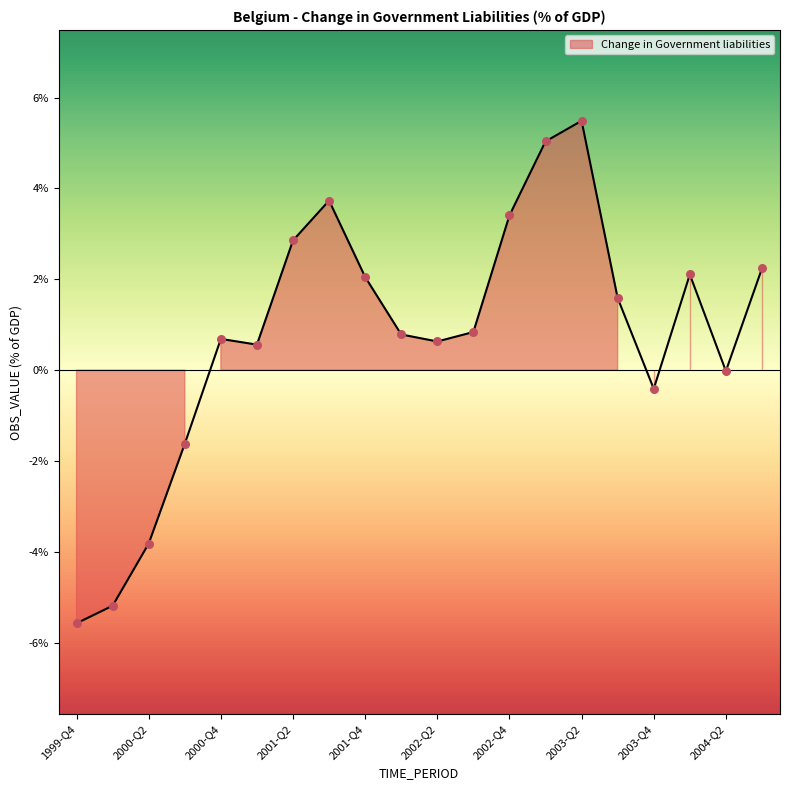

Which has a higher value, 2003-Q2 or 2001-Q1?

2003-Q2